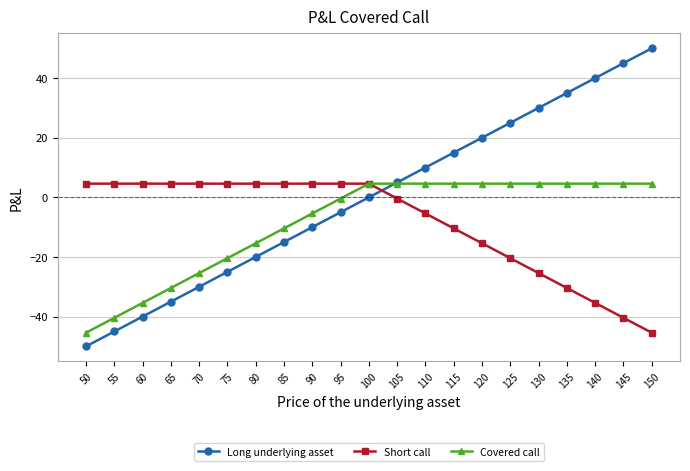

At 125, list the series in order from smallest to largest.

Short call, Covered call, Long underlying asset